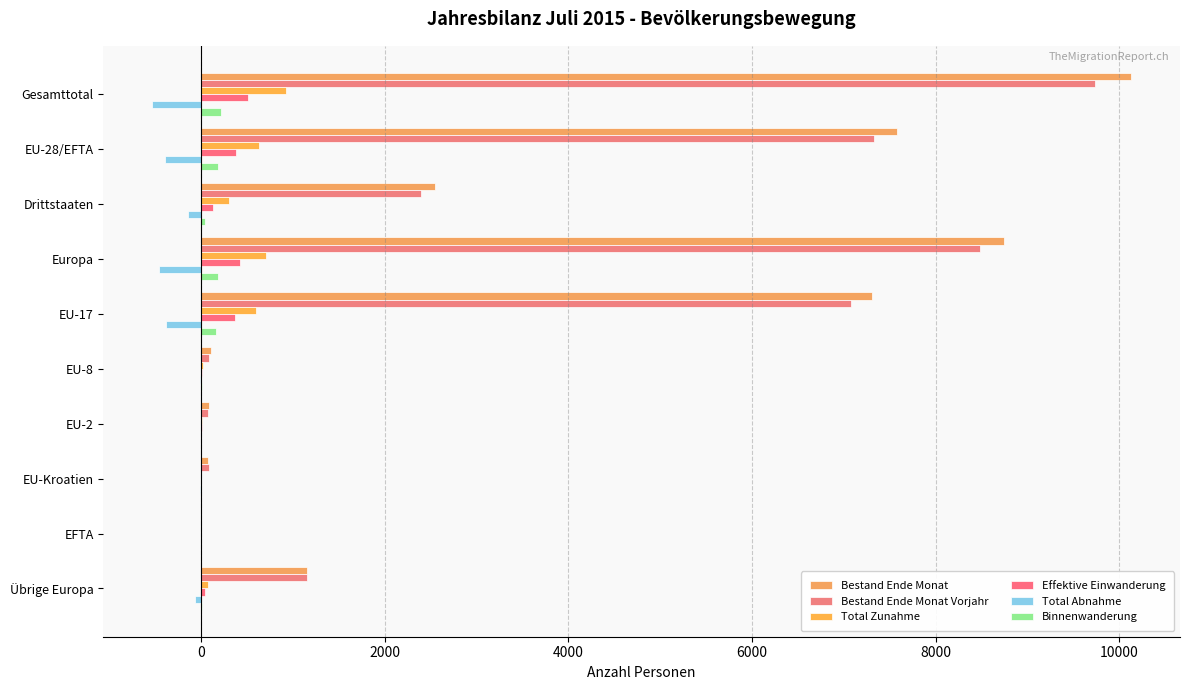

What is the maximum value shown in the chart?

10128